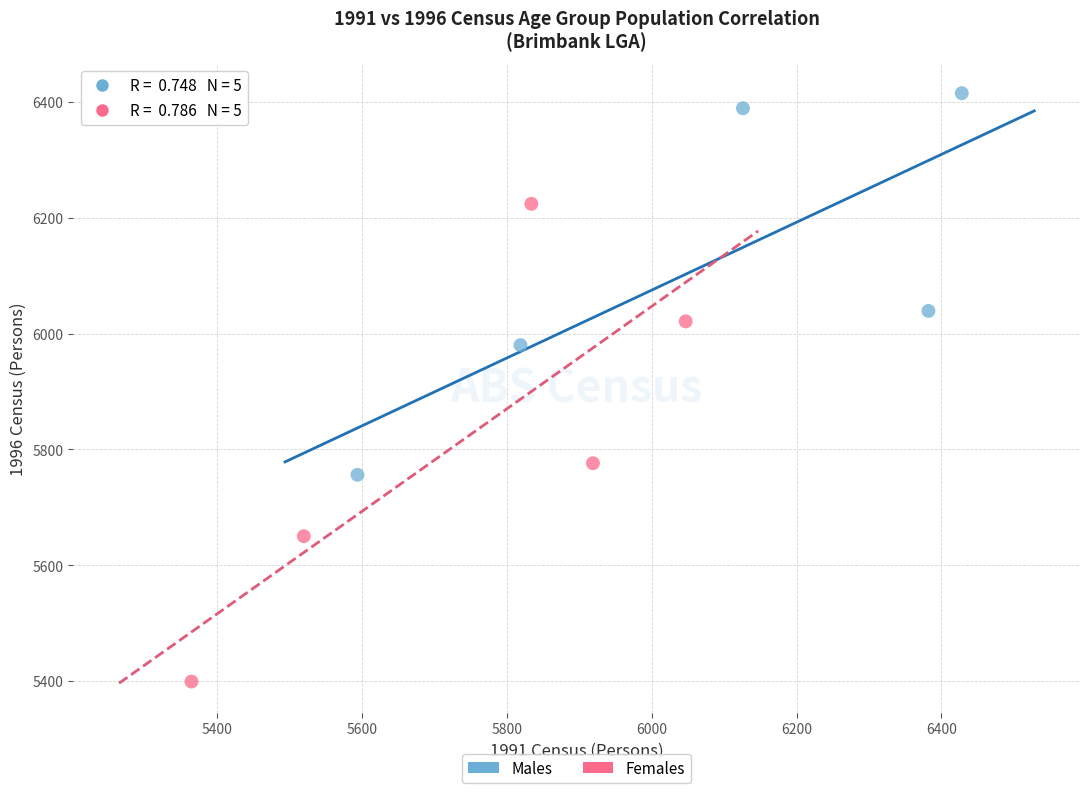

Which series reaches the maximum Y coordinate?

Males